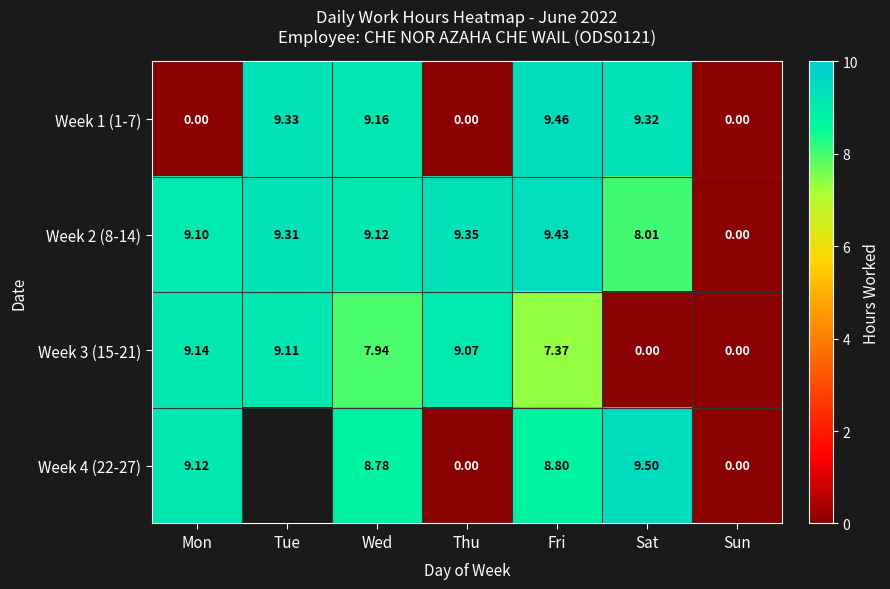

At Fri, list the series in order from smallest to largest.

Week 3 (15-21), Week 4 (22-27), Week 2 (8-14), Week 1 (1-7)